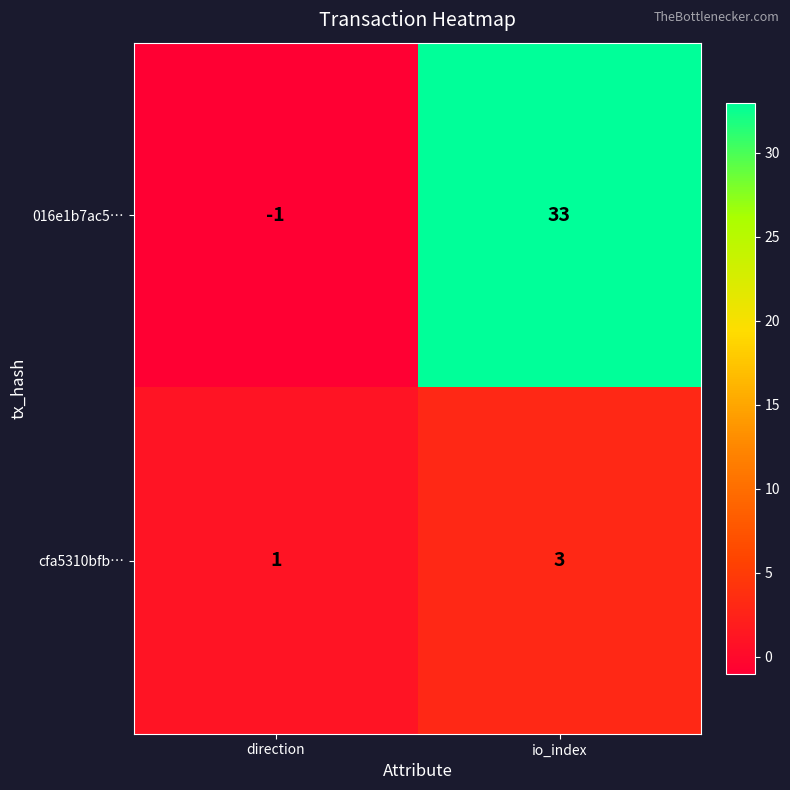

Which category has the lowest value in the 016e1b7ac5… series?

direction